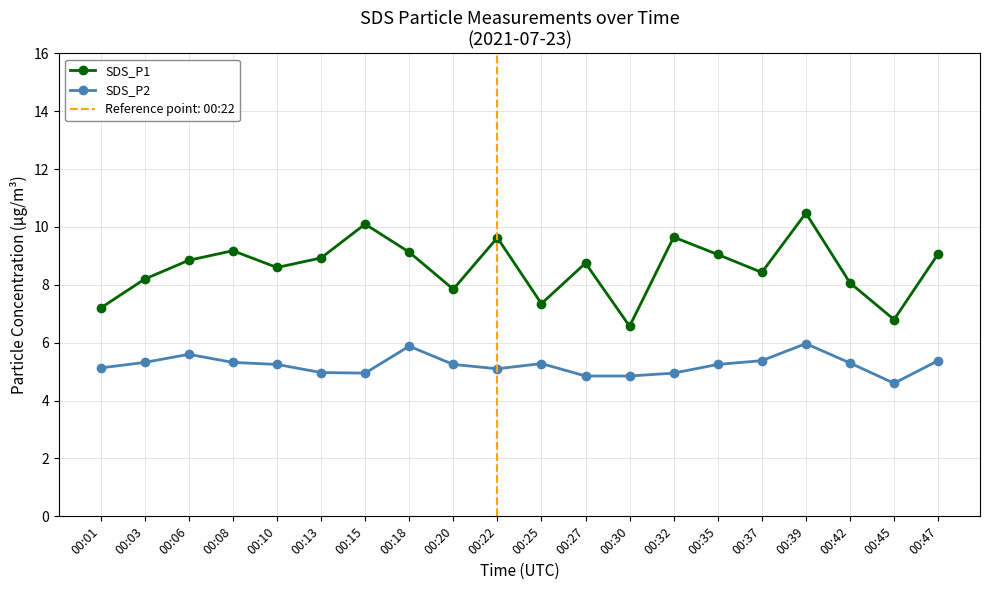

Does the chart have visible grid lines?

Yes